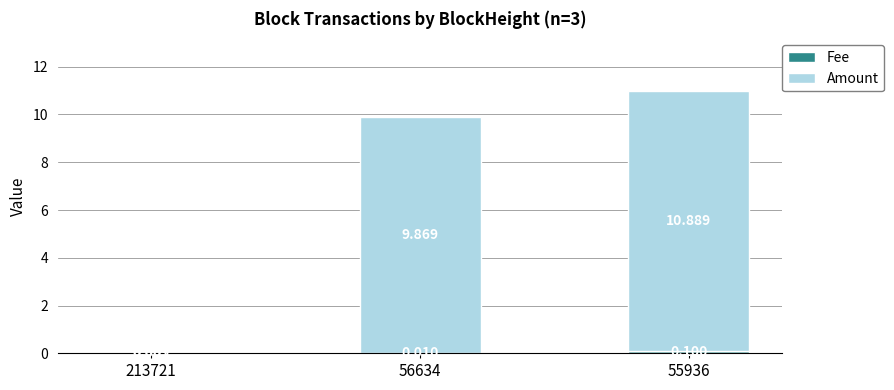

What is the sum of all Fee values?

0.1